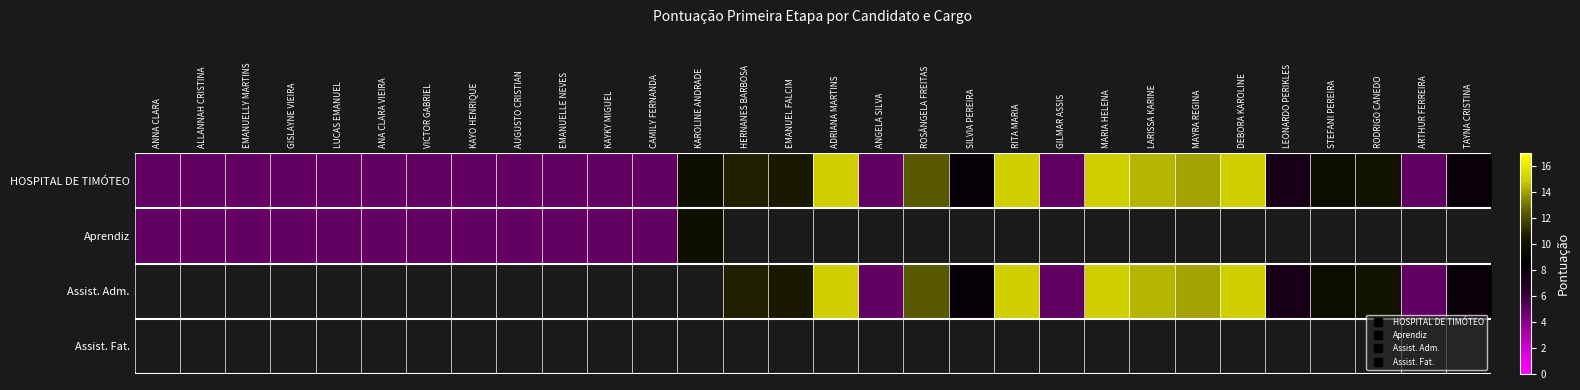

At how many categories does at least one series exceed 8?

13